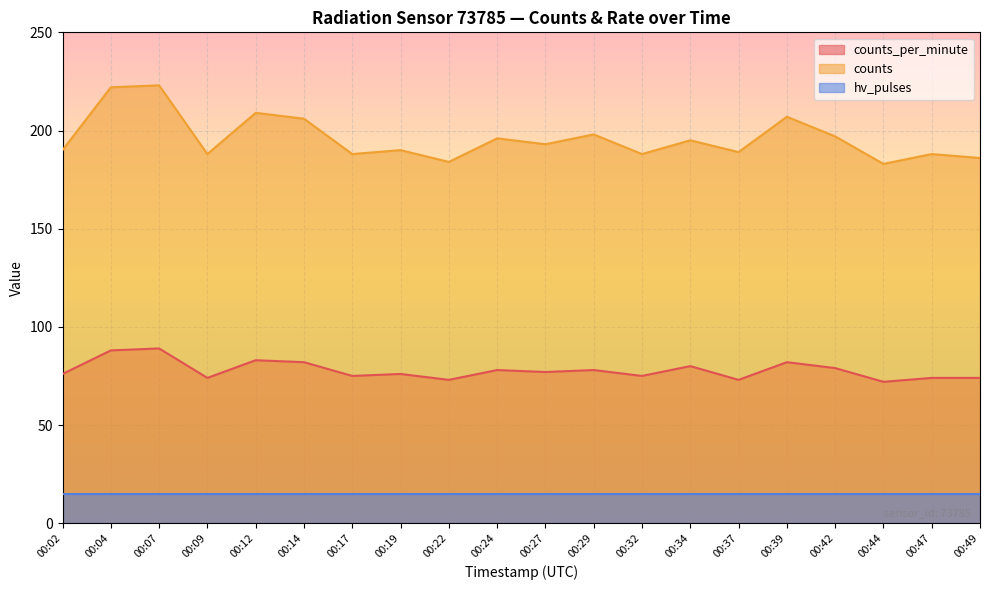

At which category is the sum across all series the highest?

00:07